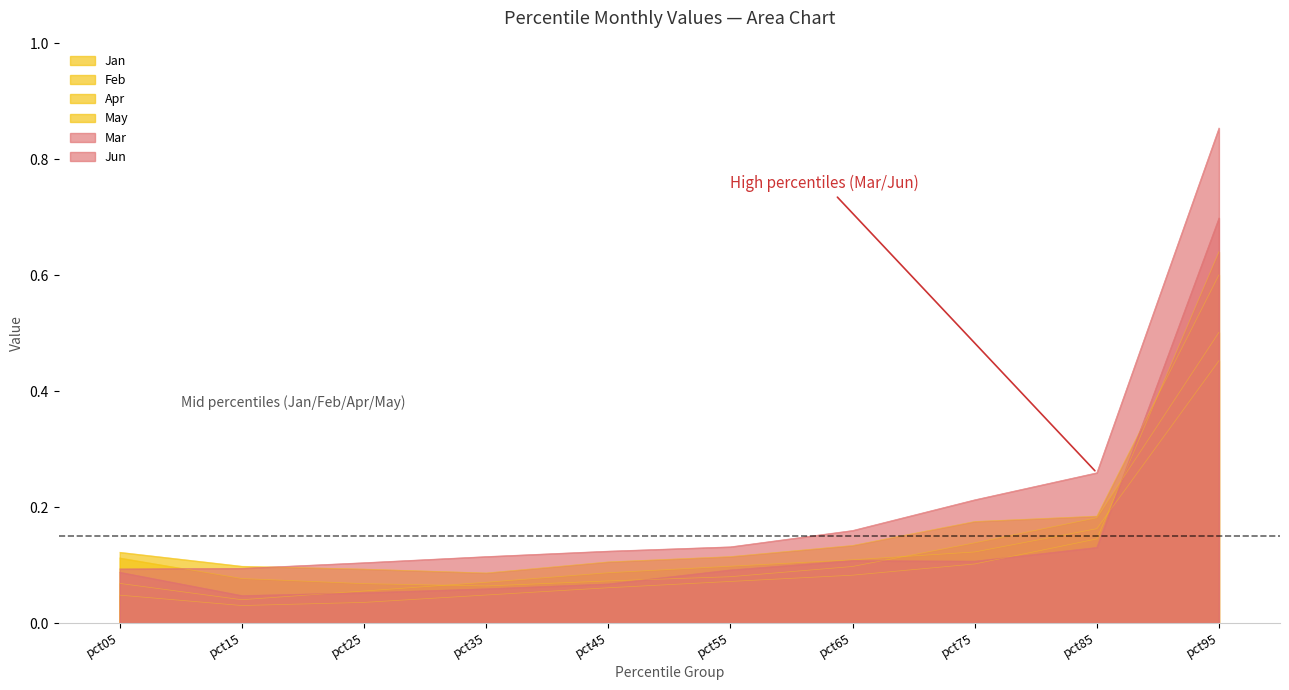

Does the chart have visible grid lines?

No